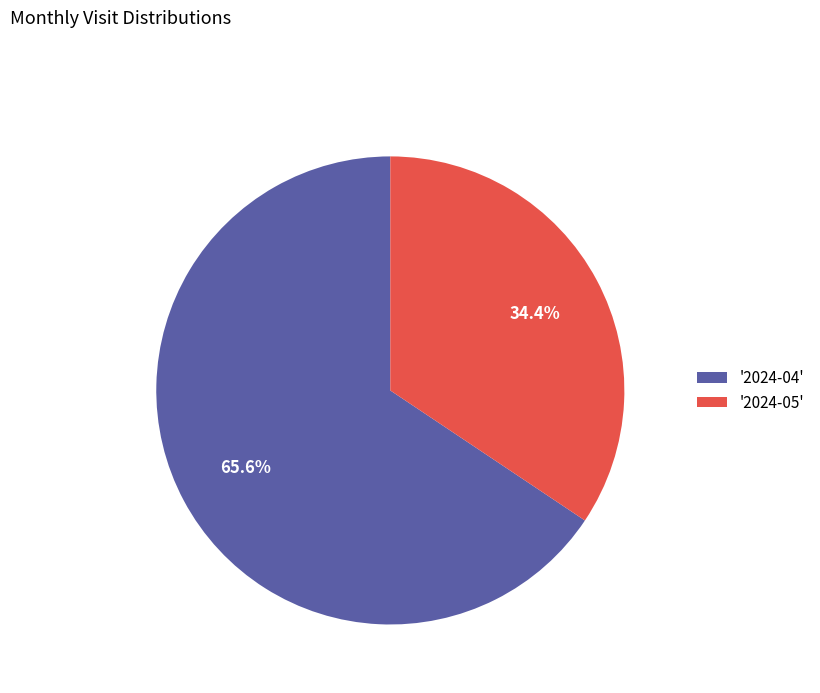

What is the ratio of the value at '2024-04' to the value at '2024-05'?

1.9